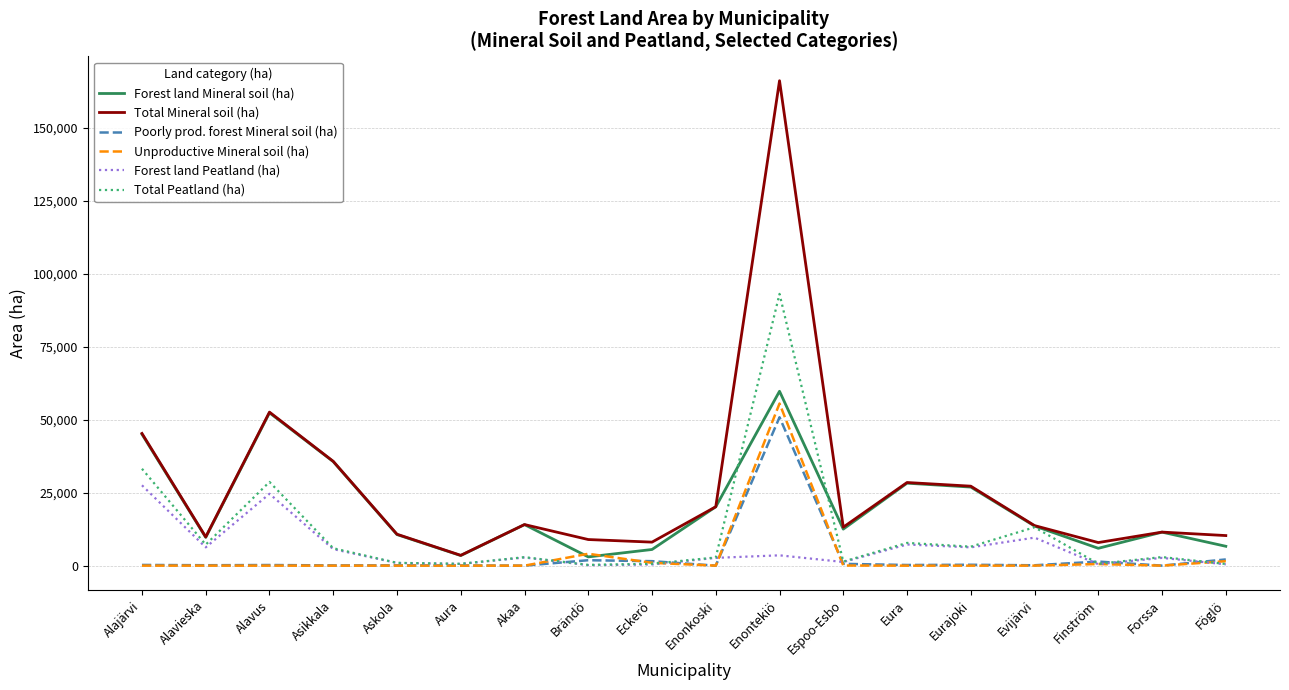

At which label does Total Mineral soil (ha) reach its minimum?

Aura